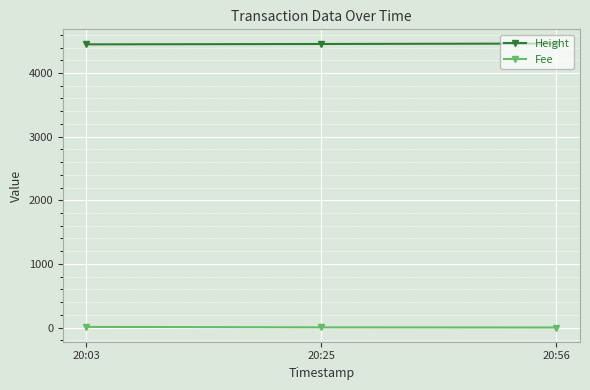

Rank the series by their average value, from highest to lowest.

Height, Fee